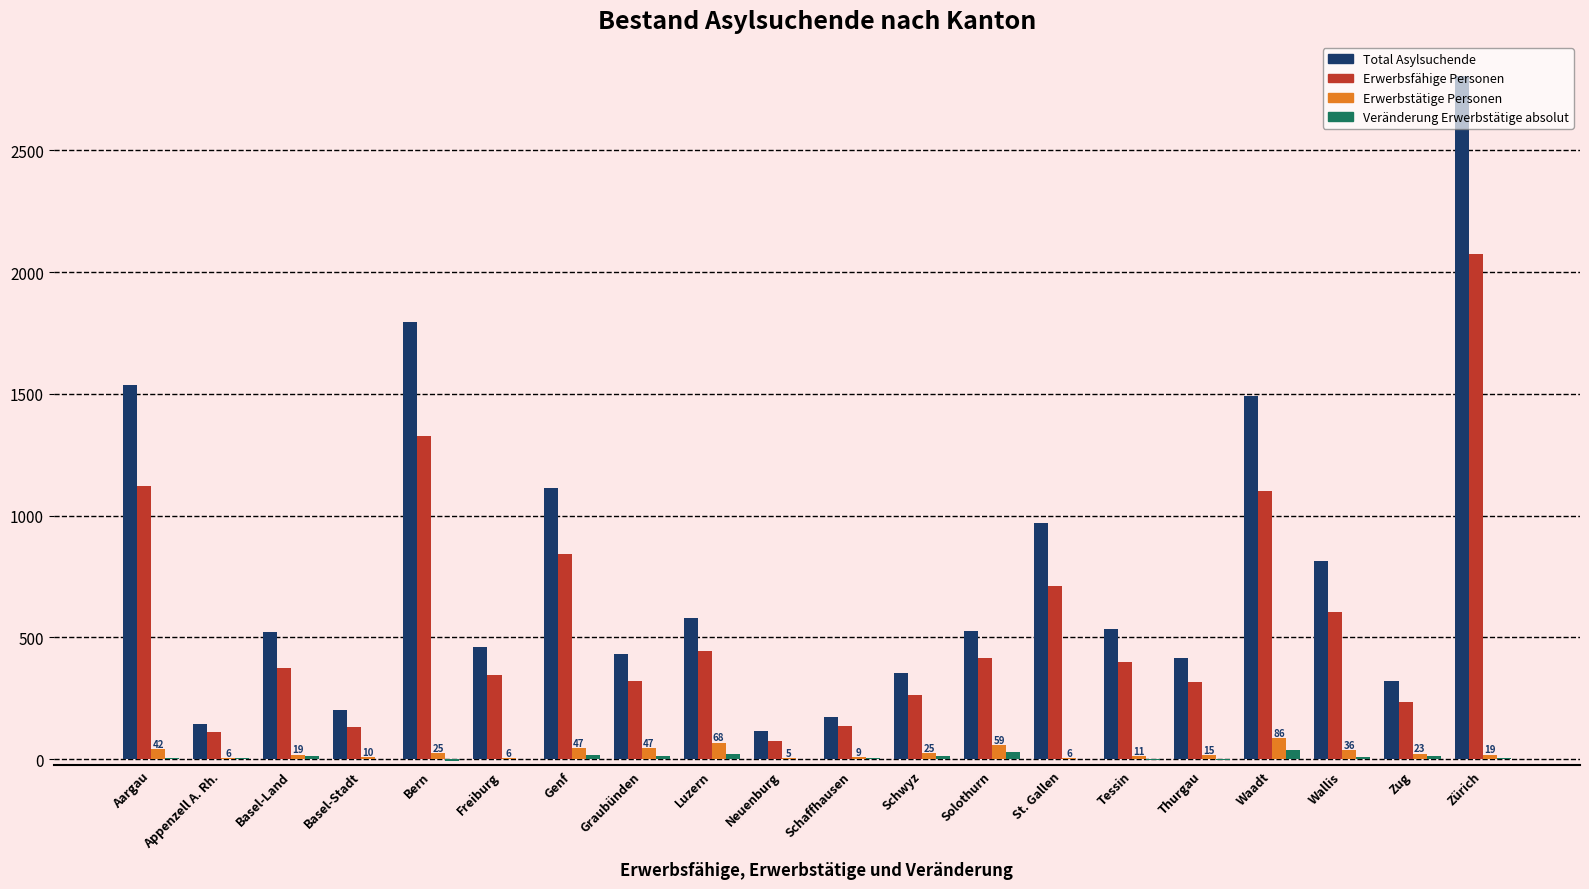

Read the Erwerbsfähige Personen value at St. Gallen.

710